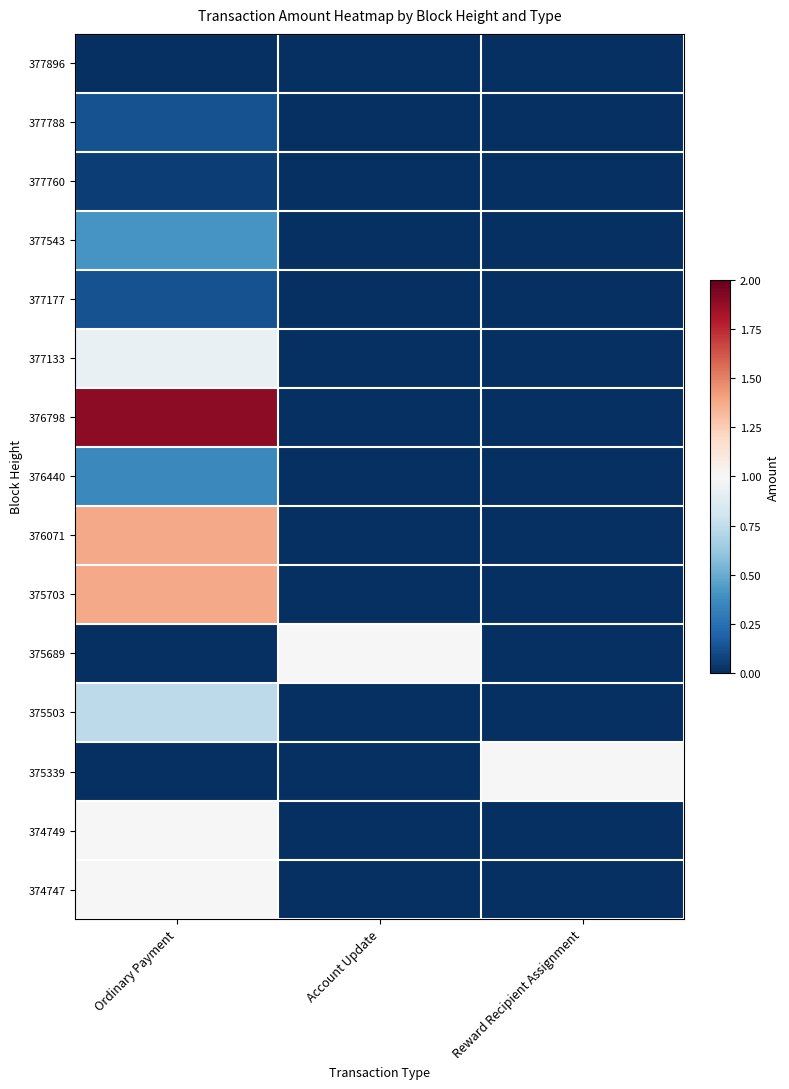

At how many categories does at least one series exceed 0?

3